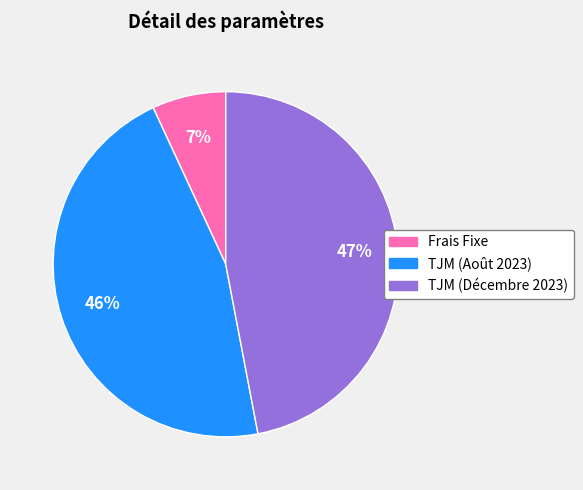

Between TJM (Août 2023) and TJM (Décembre 2023), which is larger?

TJM (Décembre 2023)